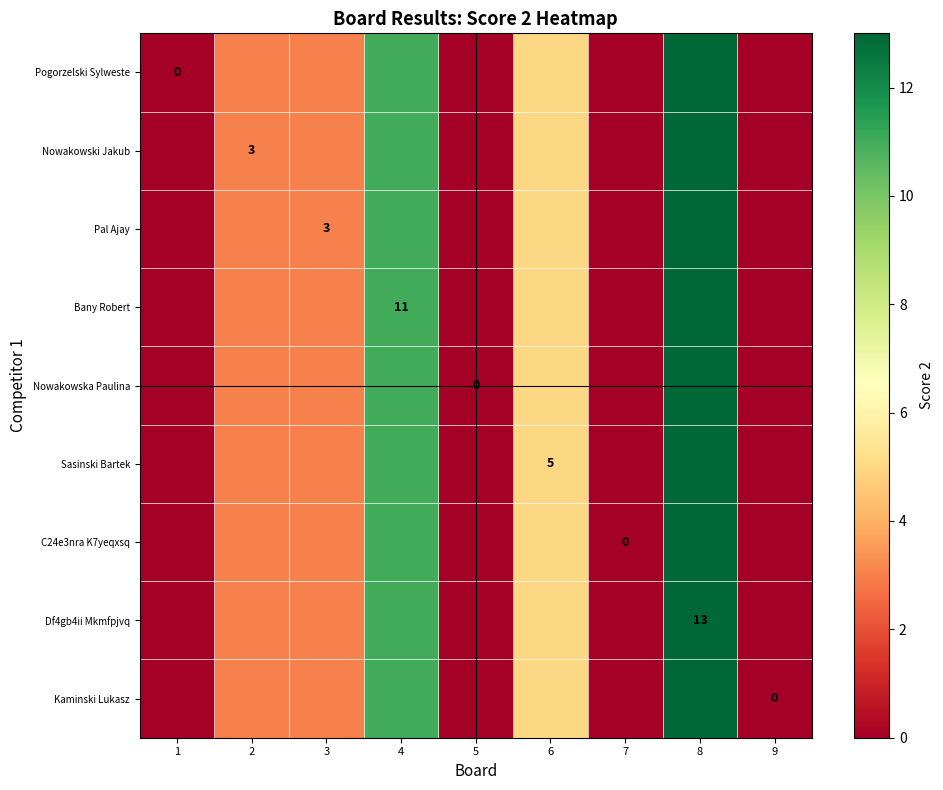

At which category is the sum across all series the highest?

8